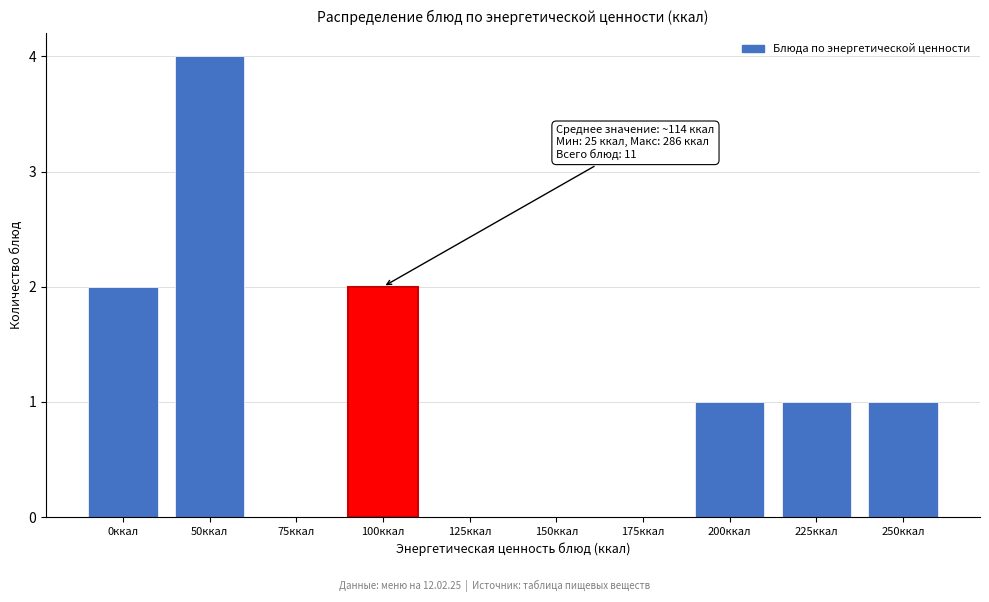

Reading left to right, extract all data points from this chart.

0ккал=2	50ккал=4	75ккал=0	100ккал=2	125ккал=0	150ккал=0	175ккал=0	200ккал=1	225ккал=1	250ккал=1